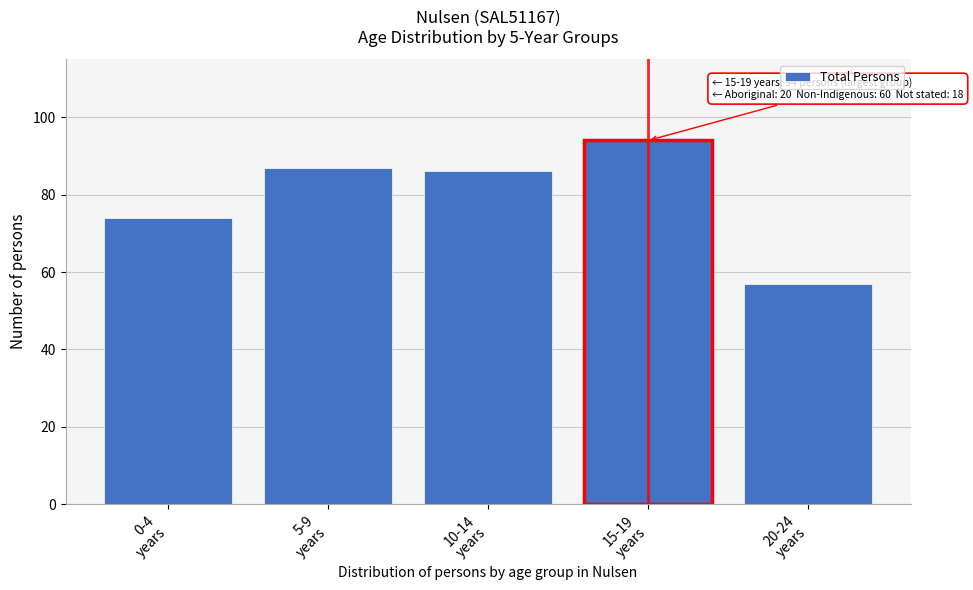

Reading left to right, transcribe all the data shown in this chart.

74	87	86	94	57